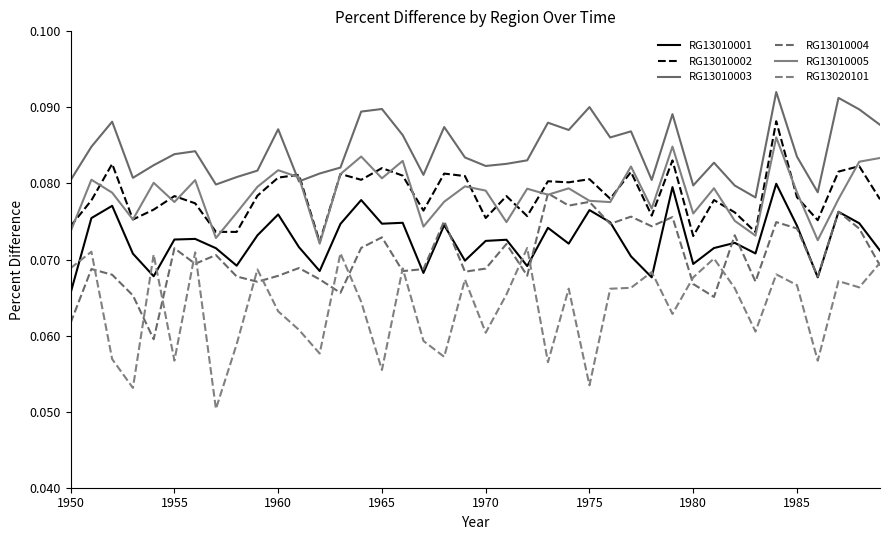

Count the RG13010001 values in the range 0 to 1.

40